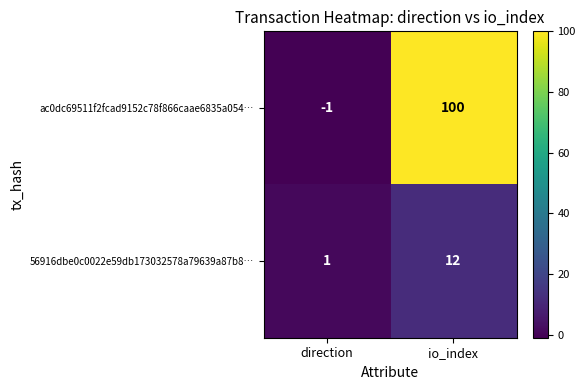

Which label corresponds to the smallest value in the chart?

direction